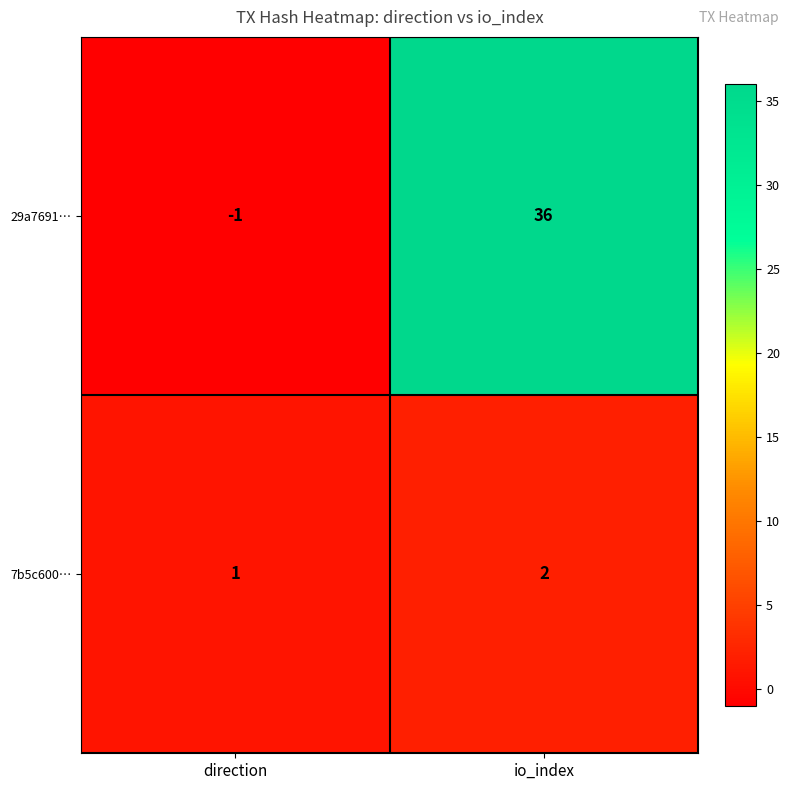

The value of 7b5c600… at direction is 0. True or false?

False